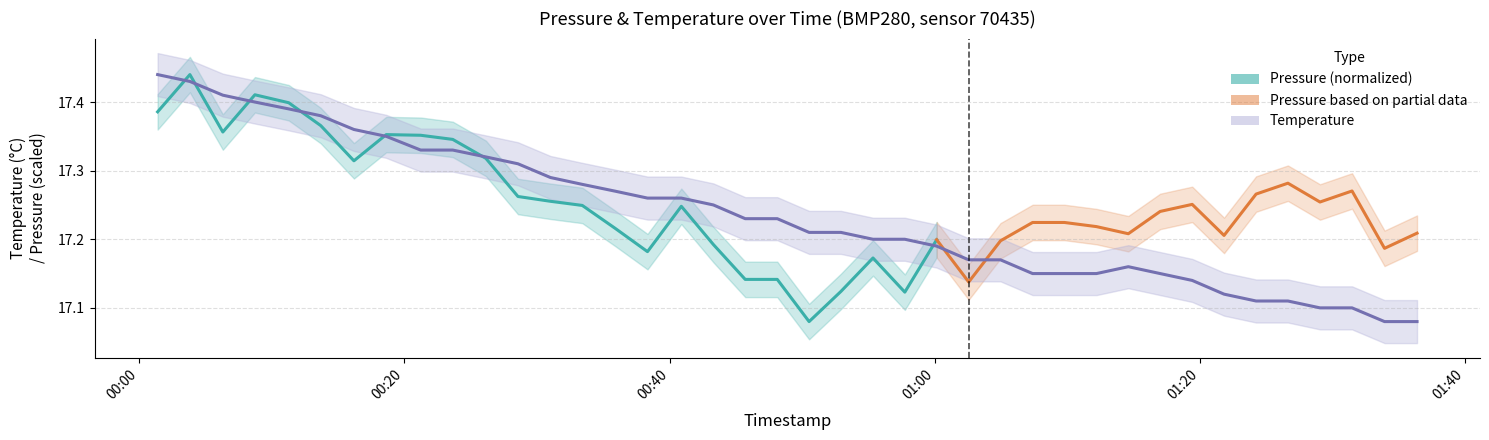

Read the value at 2022-12-07T01:14:35.

17.2